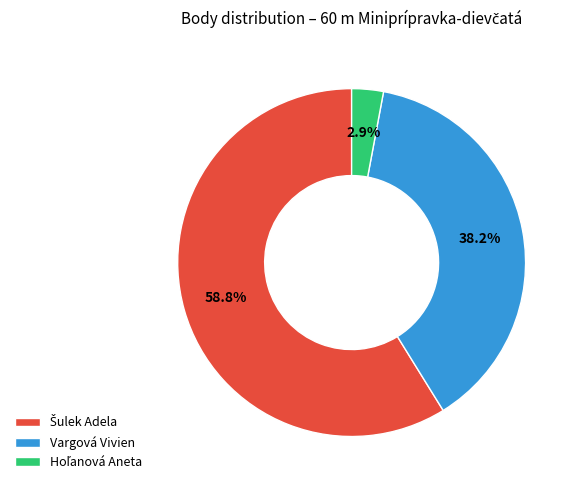

Is there any slice that represents more than half of the pie?

Yes